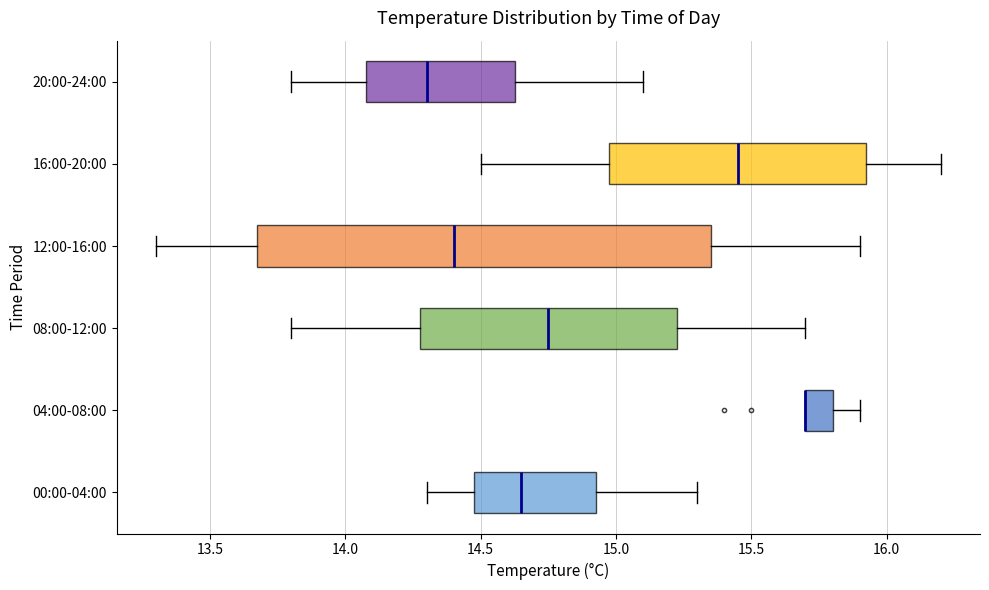

Reading bottom to top, transcribe this box plot: for each box, give where its median line is, the range the box spans, and where its two whiskers end, as read against the x-axis. The values are not printed on the chart, so give them approximately, as read against the axis.

00:00-04:00: median 14.65, box 14.50 to 14.95, whiskers 14.30 to 15.30
04:00-08:00: median 15.70 (drawn on the box's left edge), box 15.70 to 15.80, whiskers 15.70 to 15.90
08:00-12:00: median 14.75, box 14.30 to 15.25, whiskers 13.80 to 15.70
12:00-16:00: median 14.40, box 13.70 to 15.35, whiskers 13.30 to 15.90
16:00-20:00: median 15.45, box 15.00 to 15.95, whiskers 14.50 to 16.20
20:00-24:00: median 14.30, box 14.10 to 14.65, whiskers 13.80 to 15.10